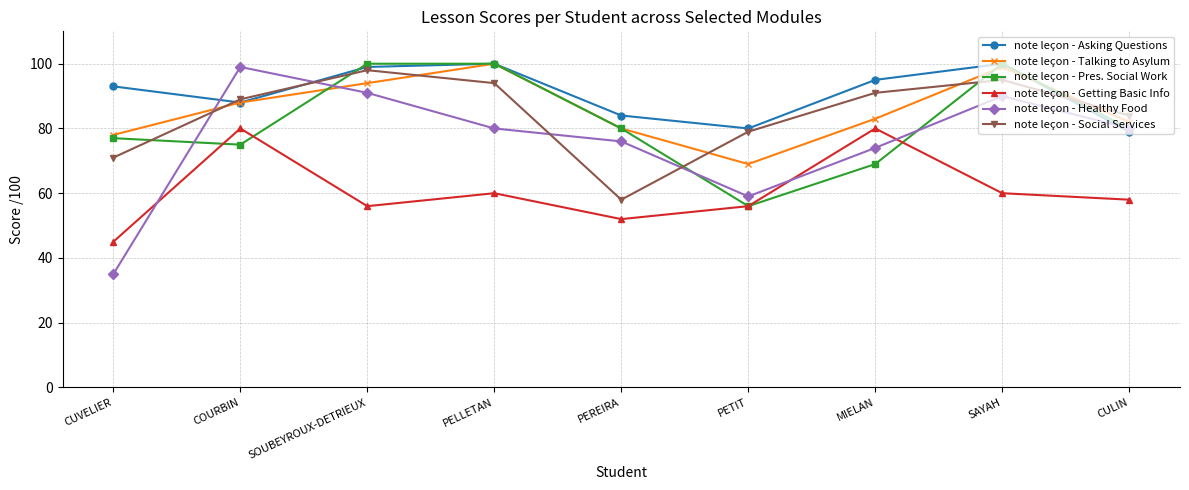

What is the highest value of the note leçon - Healthy Food series?

99